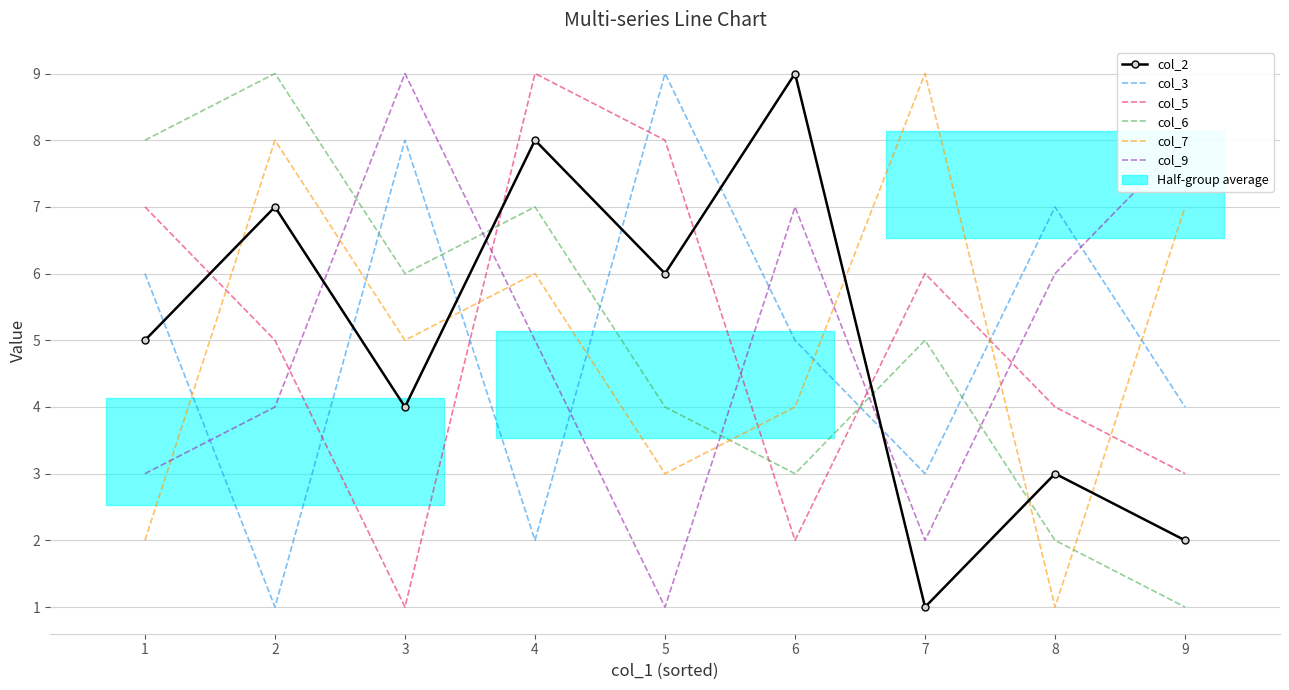

What is the difference between the highest and lowest values at 5?

8